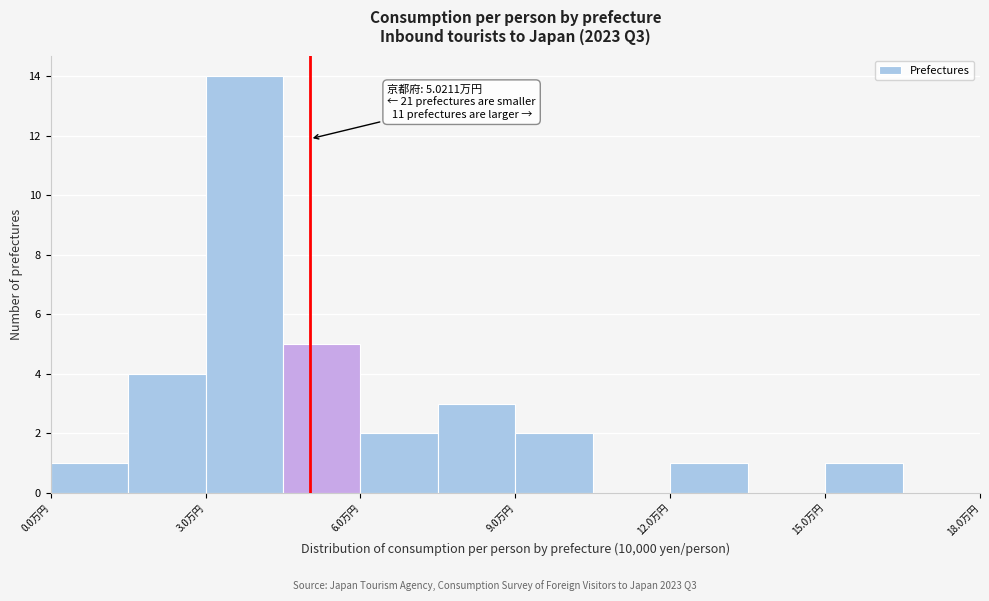

Read against the x-axis, roughly where is the centre of the tallest bar?

4.0